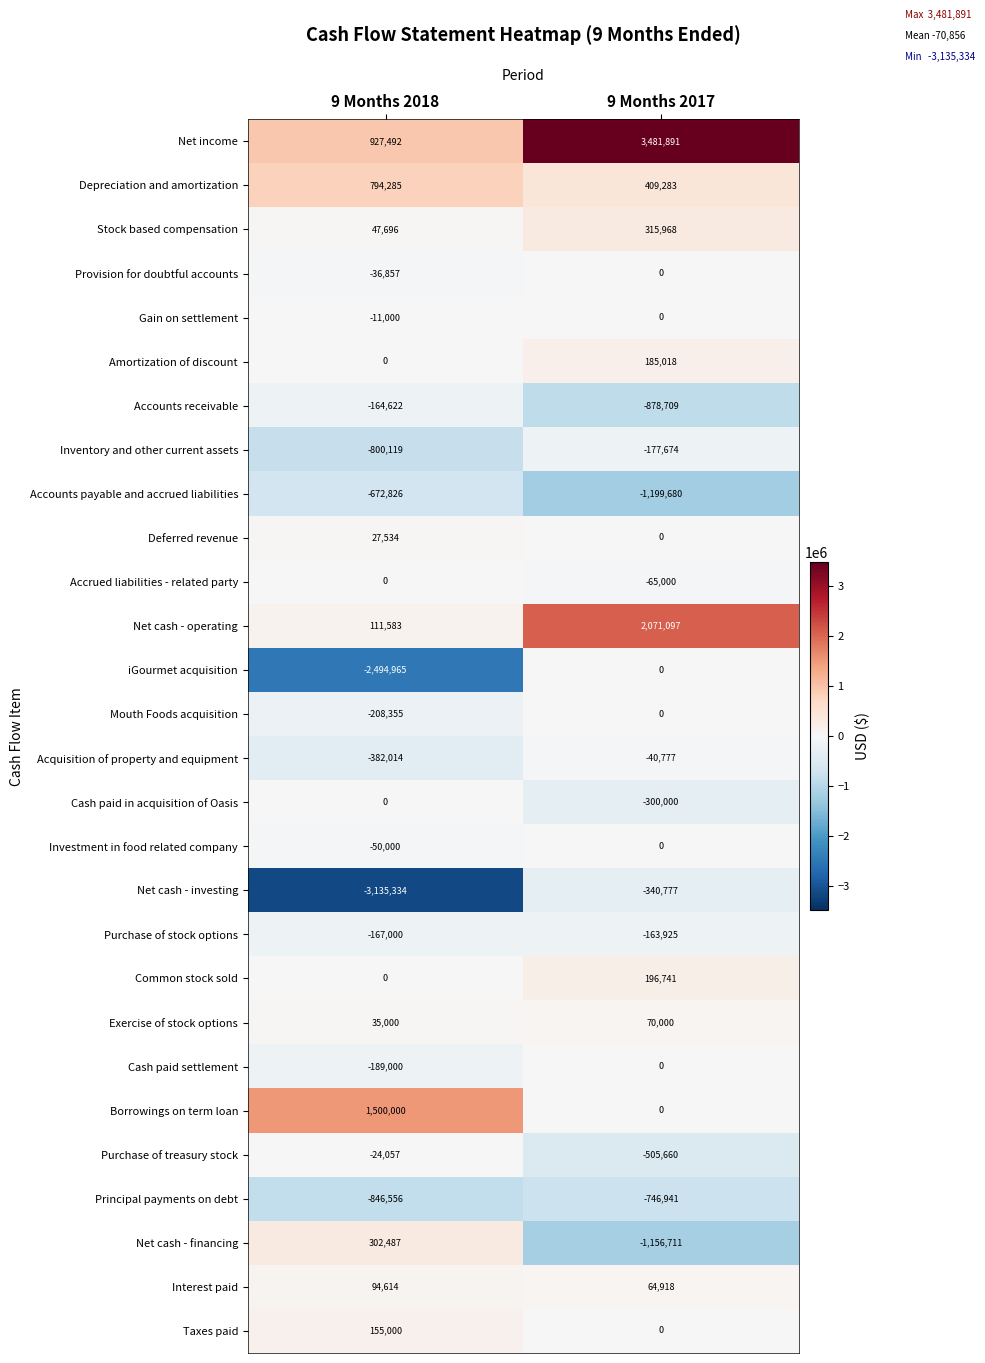

Which series has the largest total across all categories?

Net income